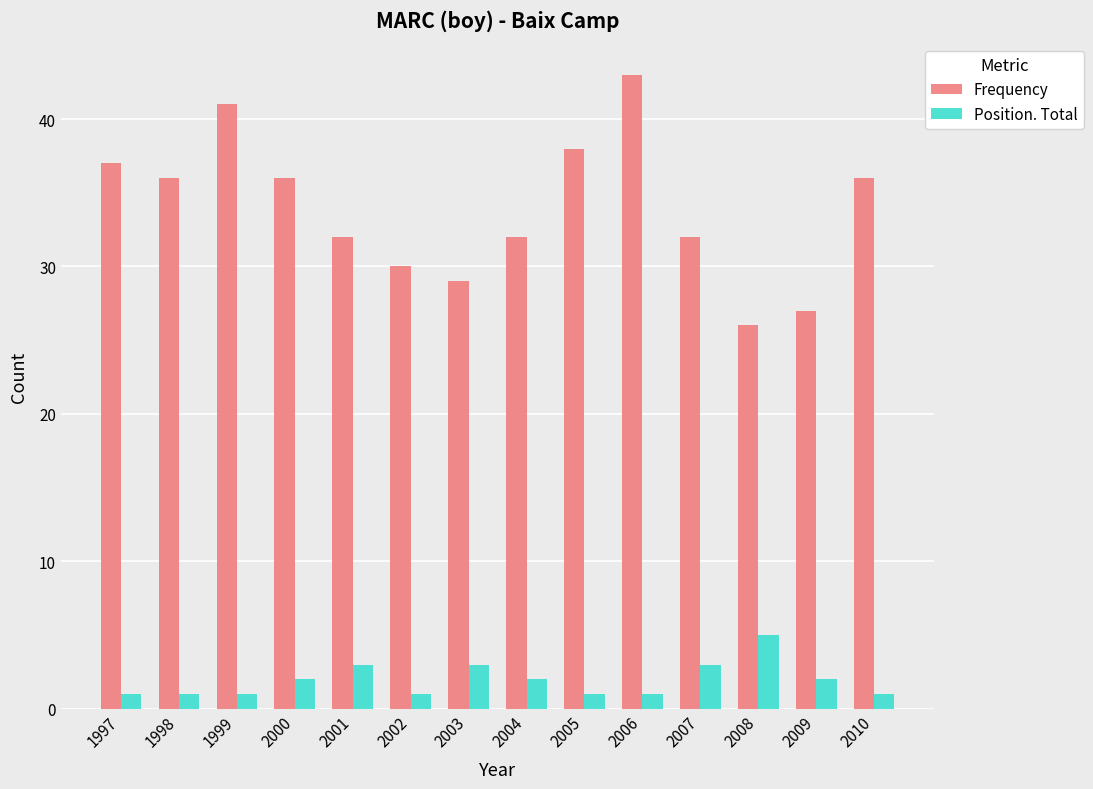

What is the smallest value displayed?

1